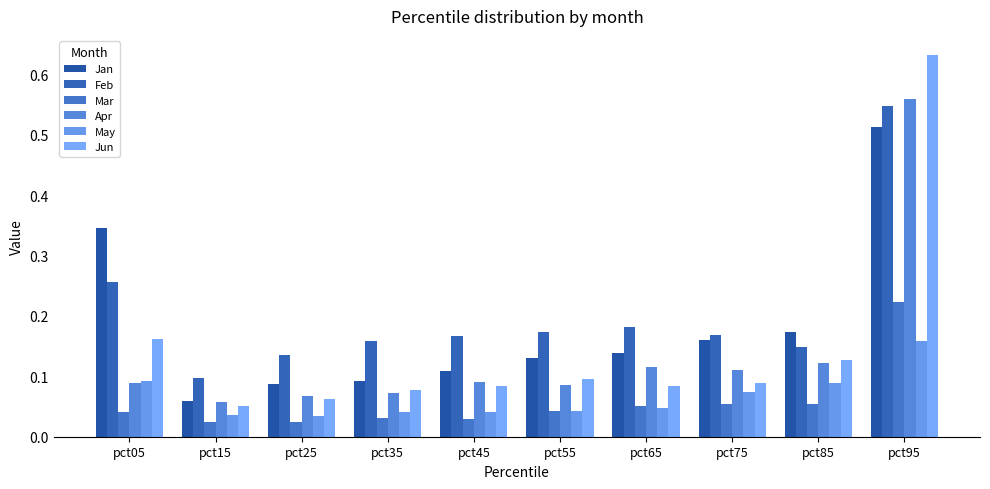

Which label corresponds to the smallest value in the chart?

pct15